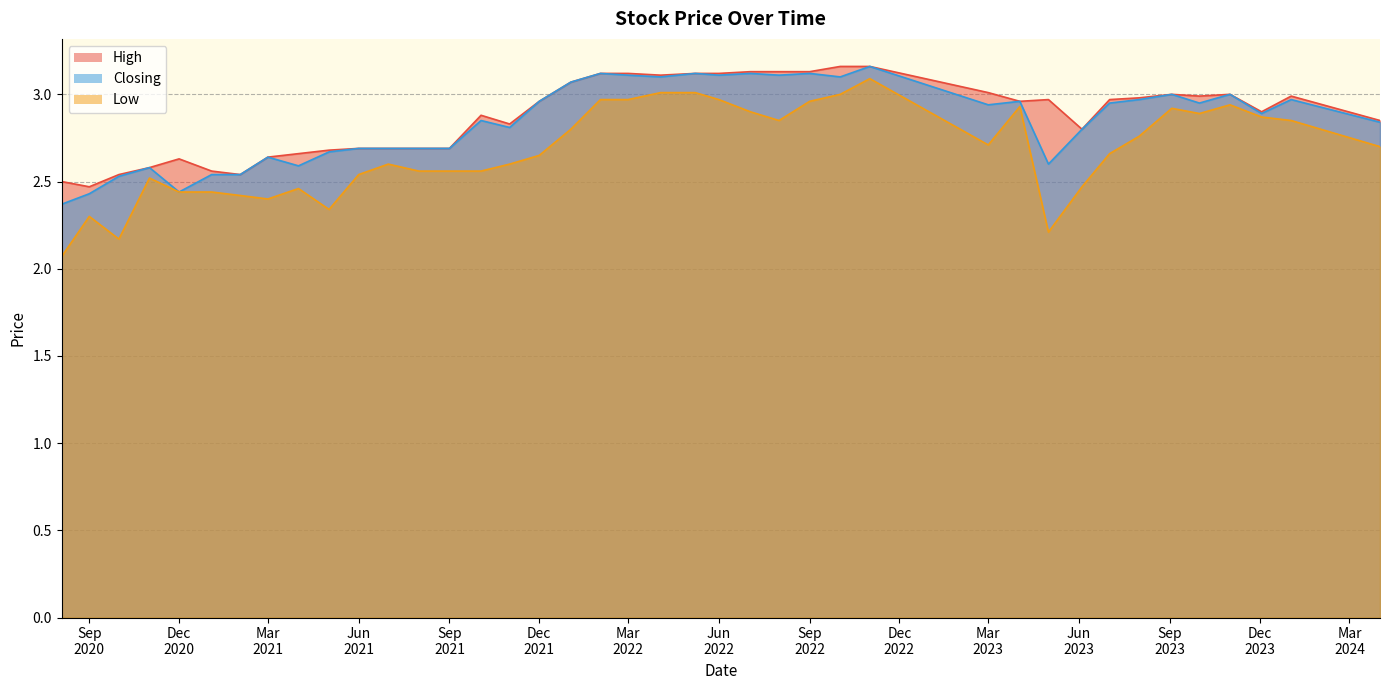

What is the maximum value for High?

3.2